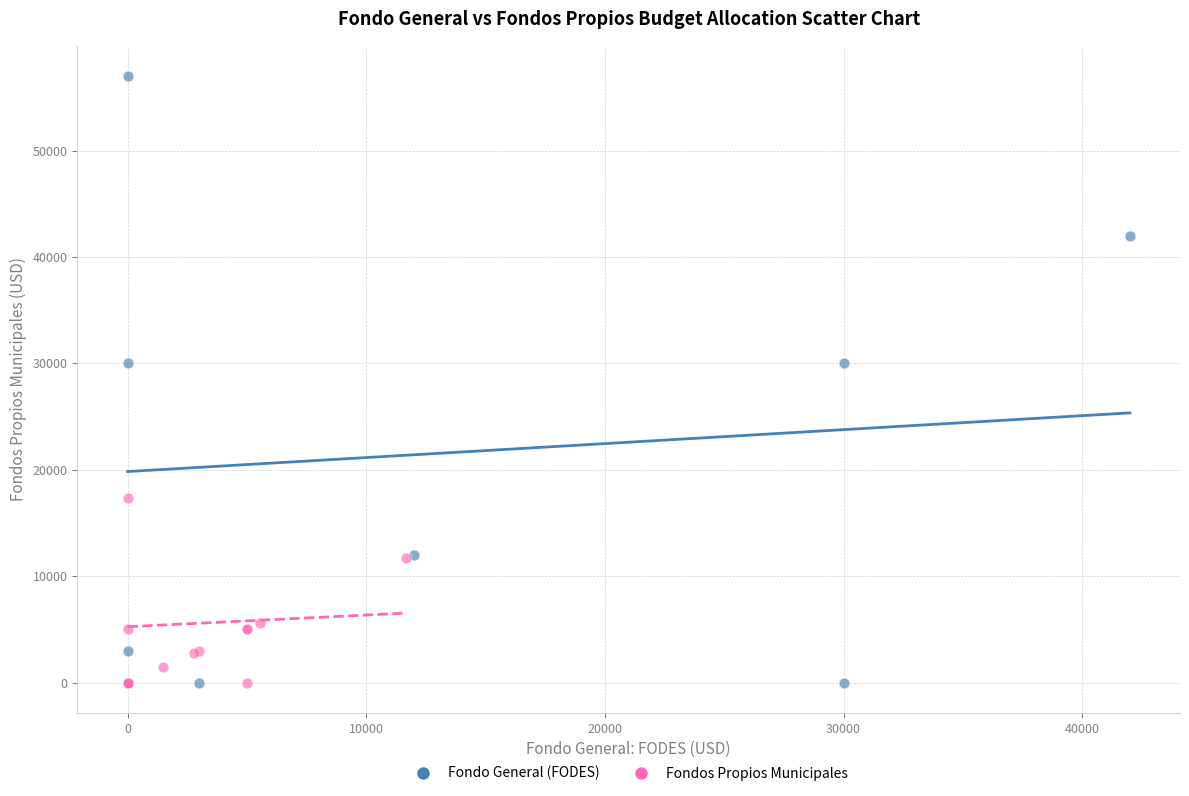

Which series has the largest Y range (max minus min)?

Fondo General (FODES)